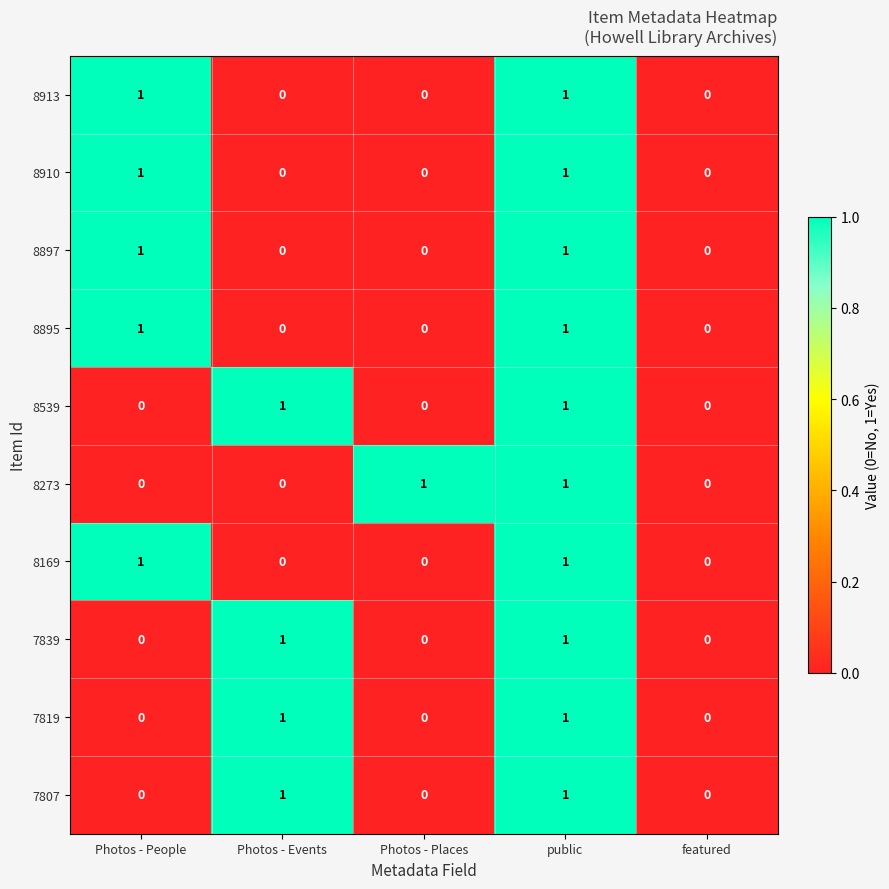

Between Photos - Places and featured, which series saw the biggest shift?

8273